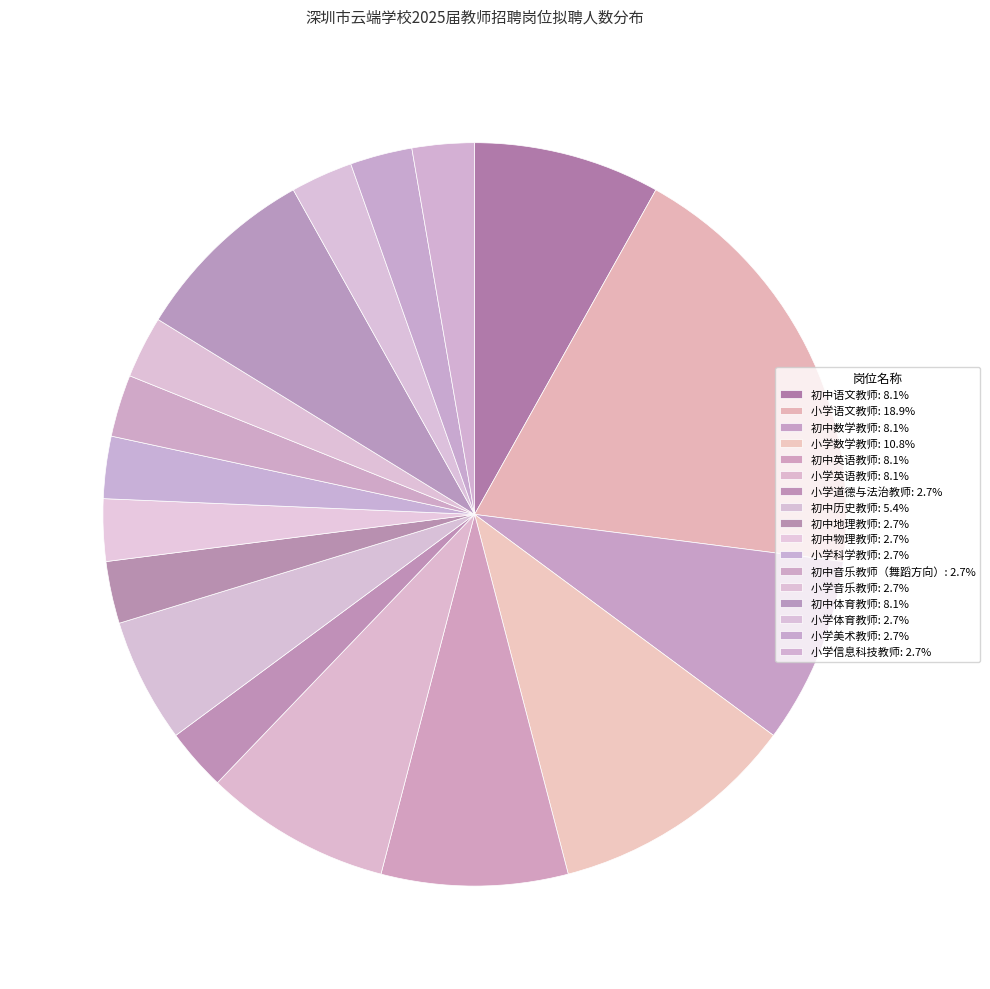

To the nearest percent, what portion does 初中历史教师 represent?

5%